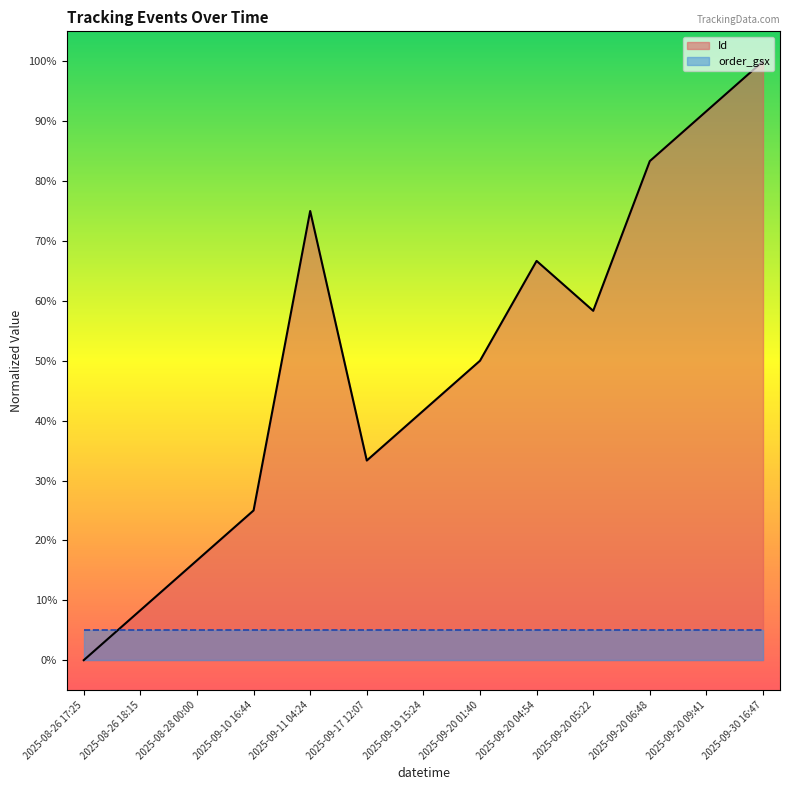

True or false: the data shows 25.6 at 2025-09-20 04:54.

False